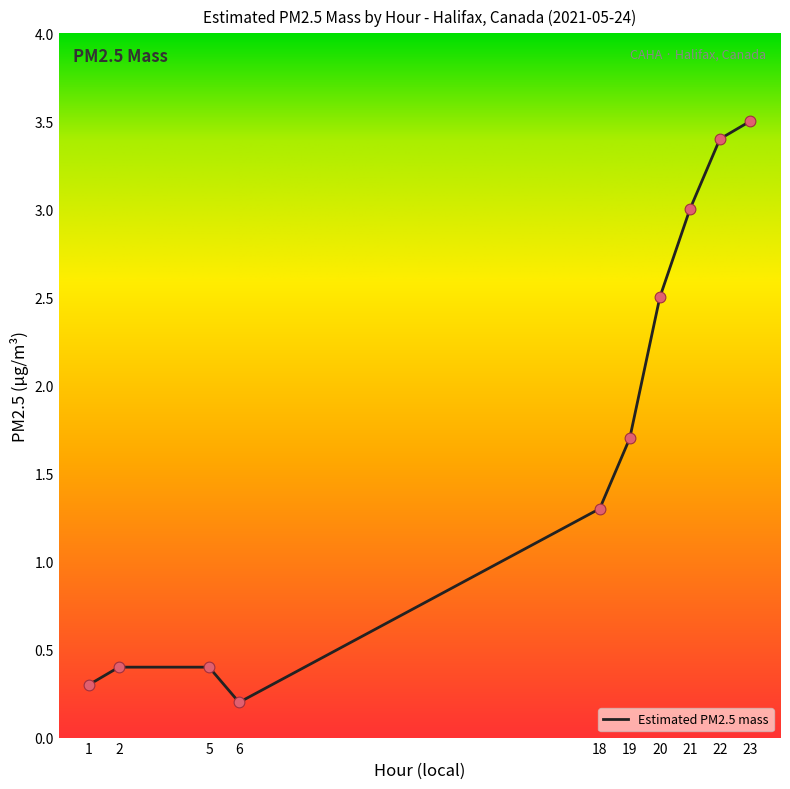

What is the ratio of the value at 2 to the value at 22?

0.1